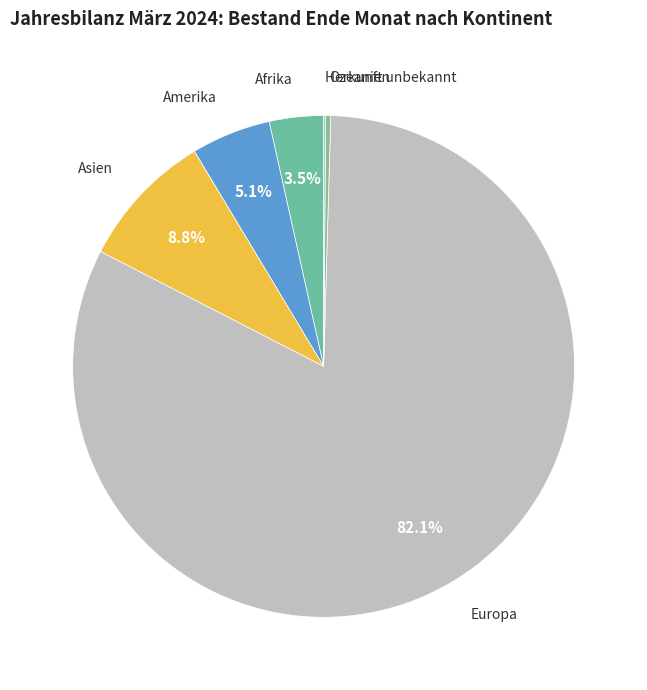

Is Europa the majority of the pie?

Yes